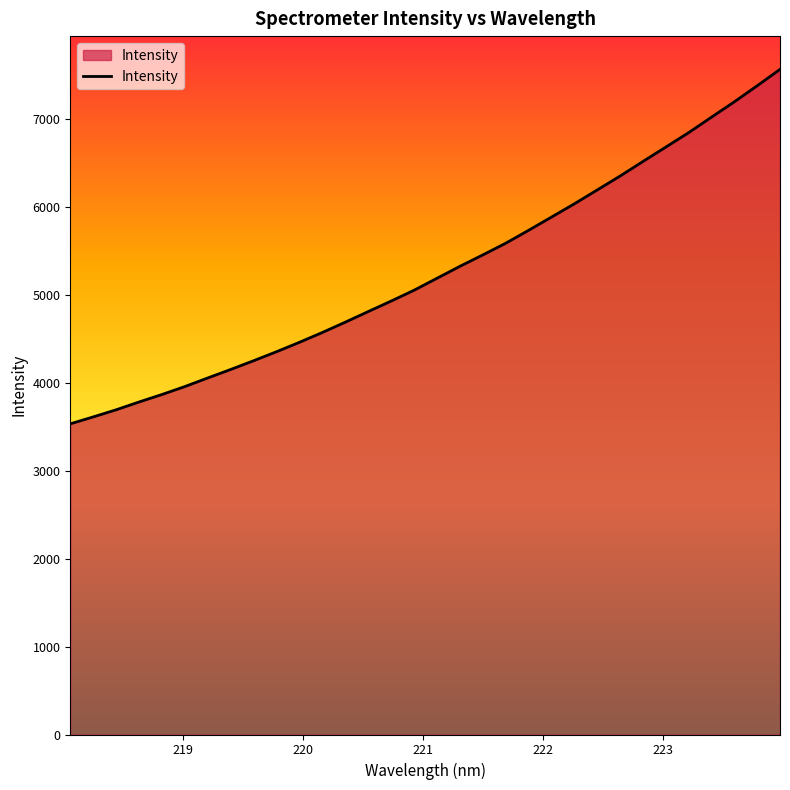

What is the difference between the maximum and minimum values?

4028.8